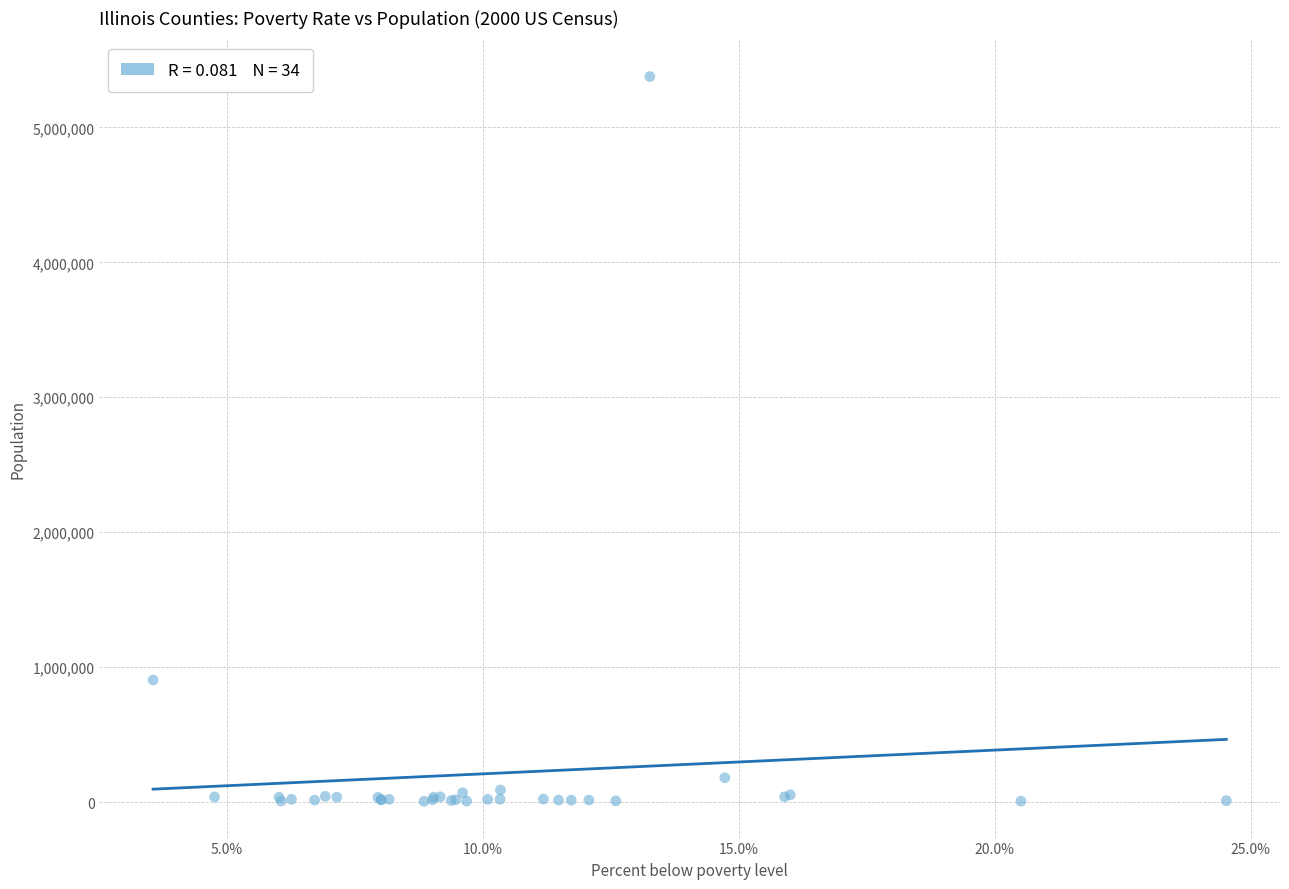

What Y value in the scatter plot is closest to 2690914?

904161